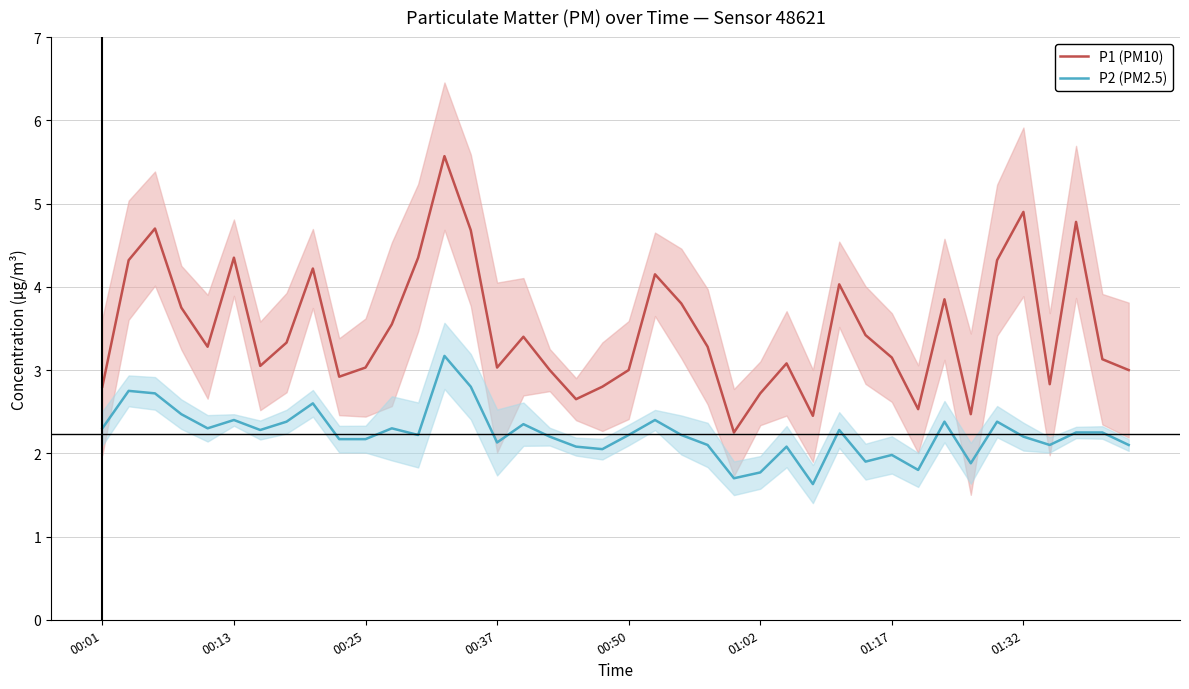

Is it true that P1 (PM10) equals 4.3 at 18?

False